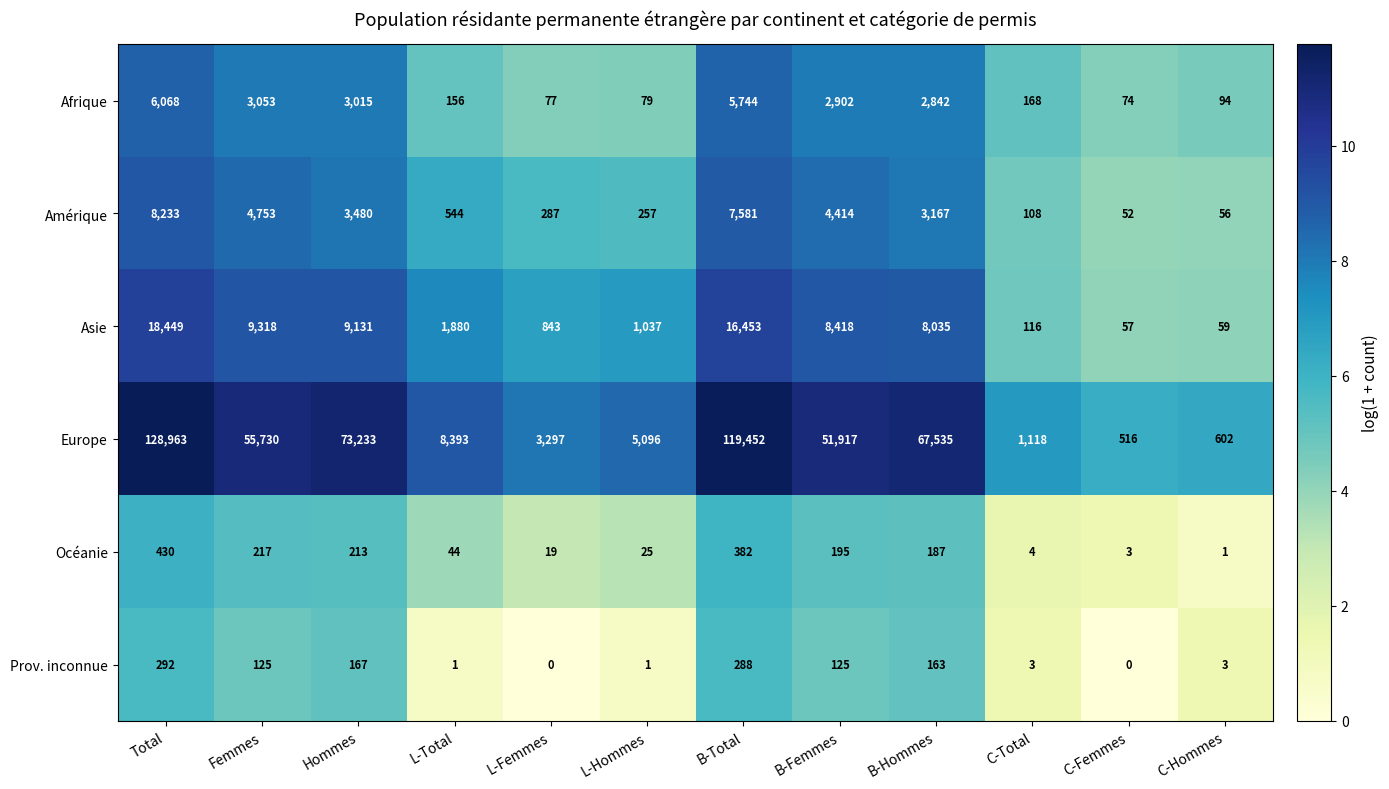

At which label does Europe first exceed 51917?

Total